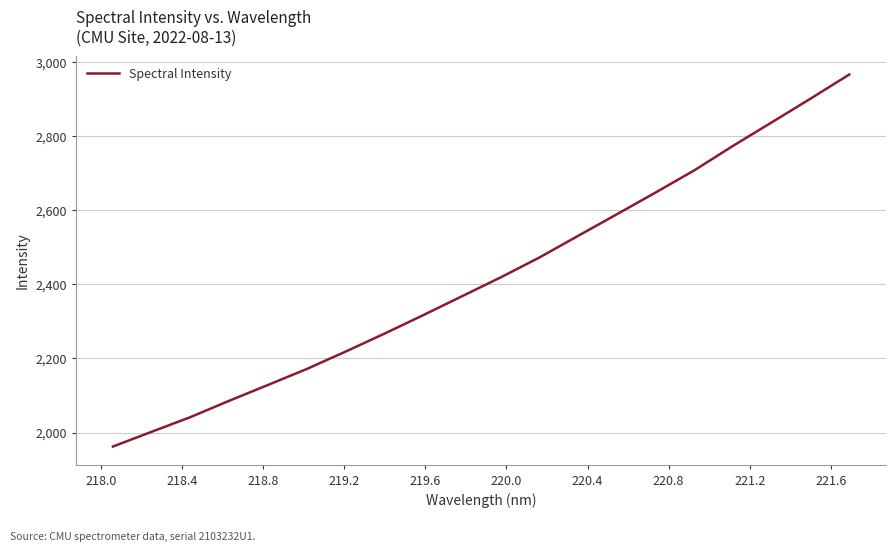

What is the difference between the maximum and minimum values?

1003.0